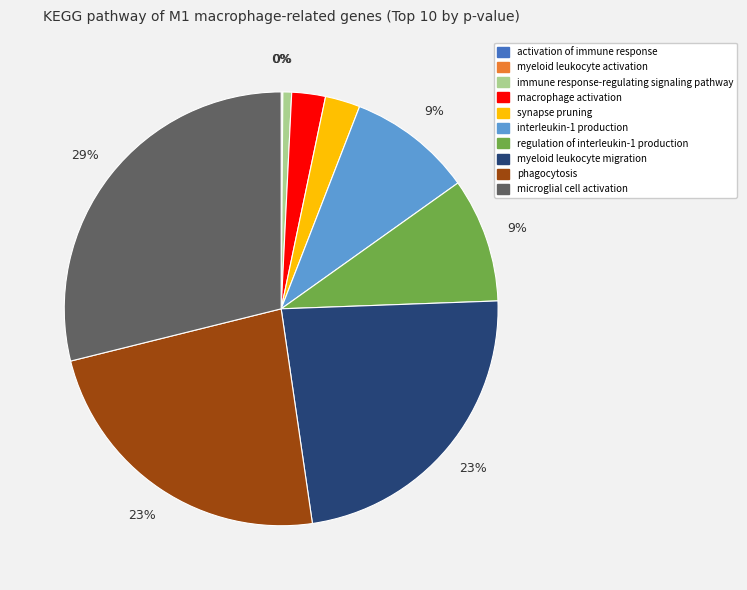

What percentage is the myeloid leukocyte migration slice, to the nearest percent?

23%